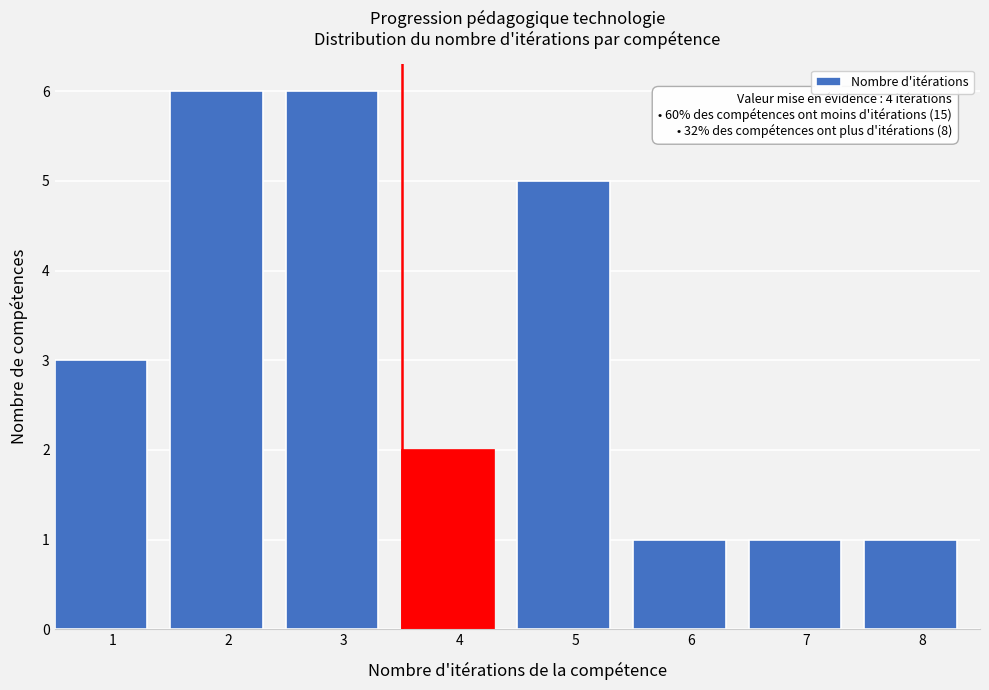

Reading right to left, what are all the values shown in this chart?

8=1	7=1	6=1	5=5	4=2	3=6	2=6	1=3